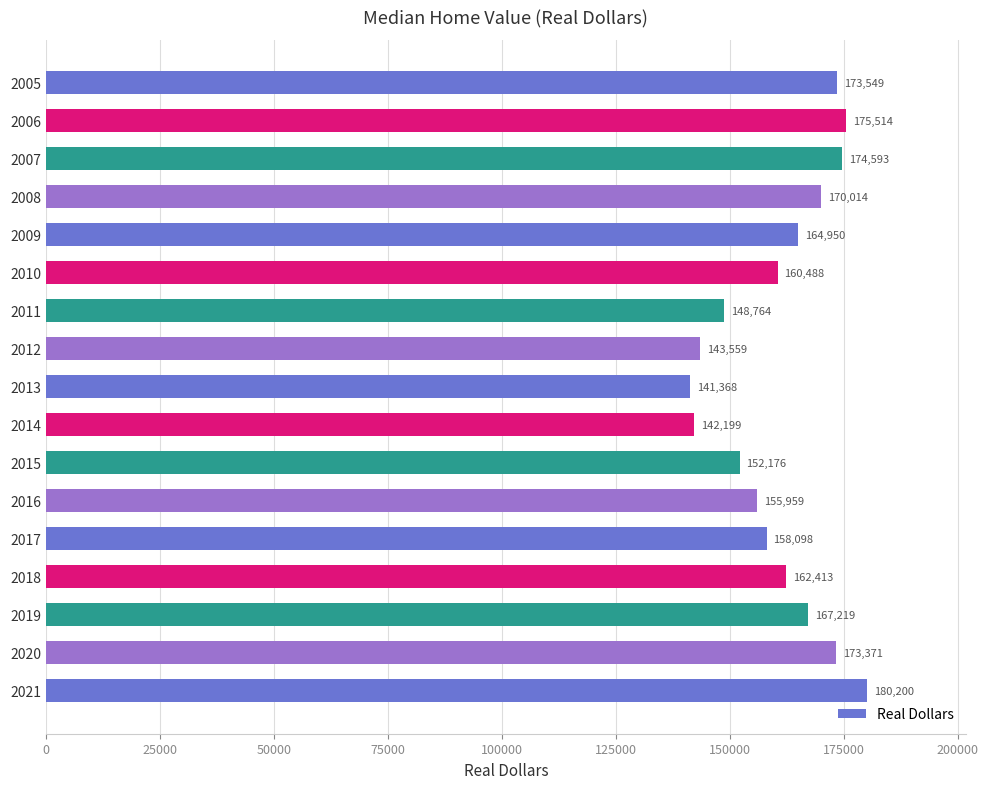

List the labels in order of value, largest first.

2021, 2006, 2007, 2005, 2020, 2008, 2019, 2009, 2018, 2010, 2017, 2016, 2015, 2011, 2012, 2014, 2013